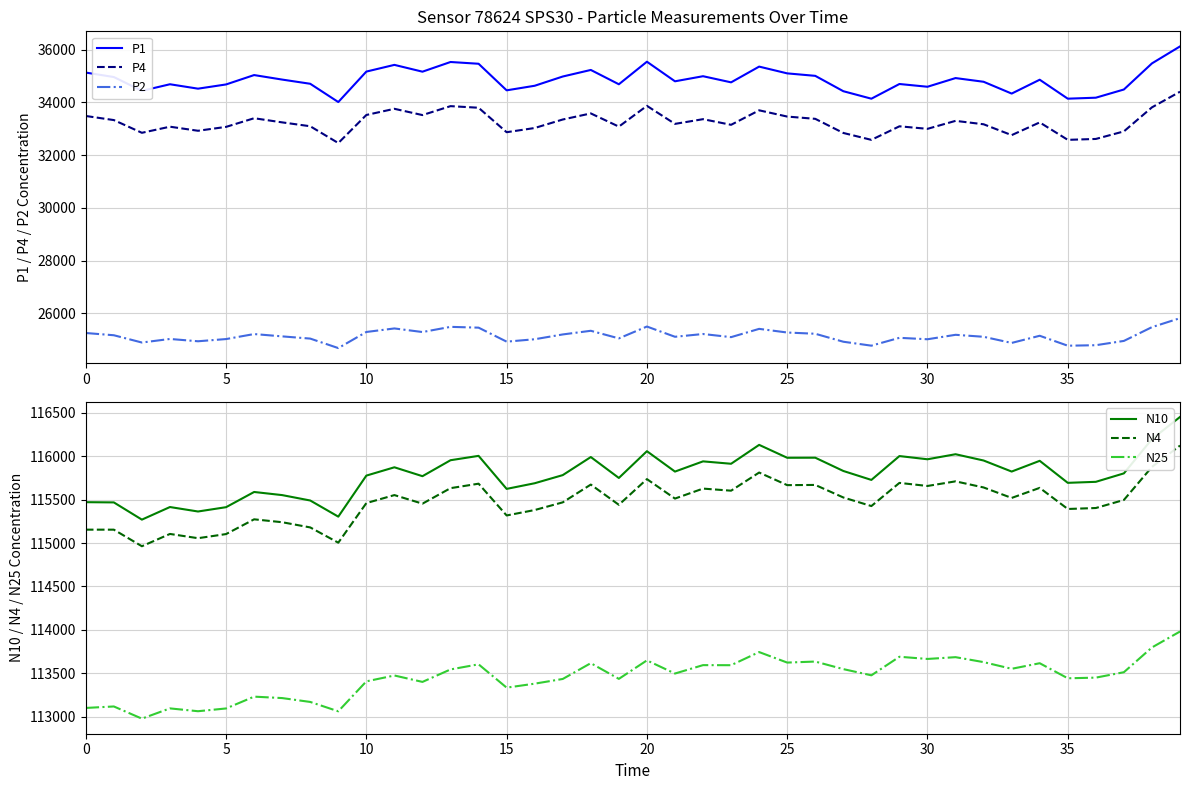

The N4 series shows 115153.9 at 0. True or false?

True